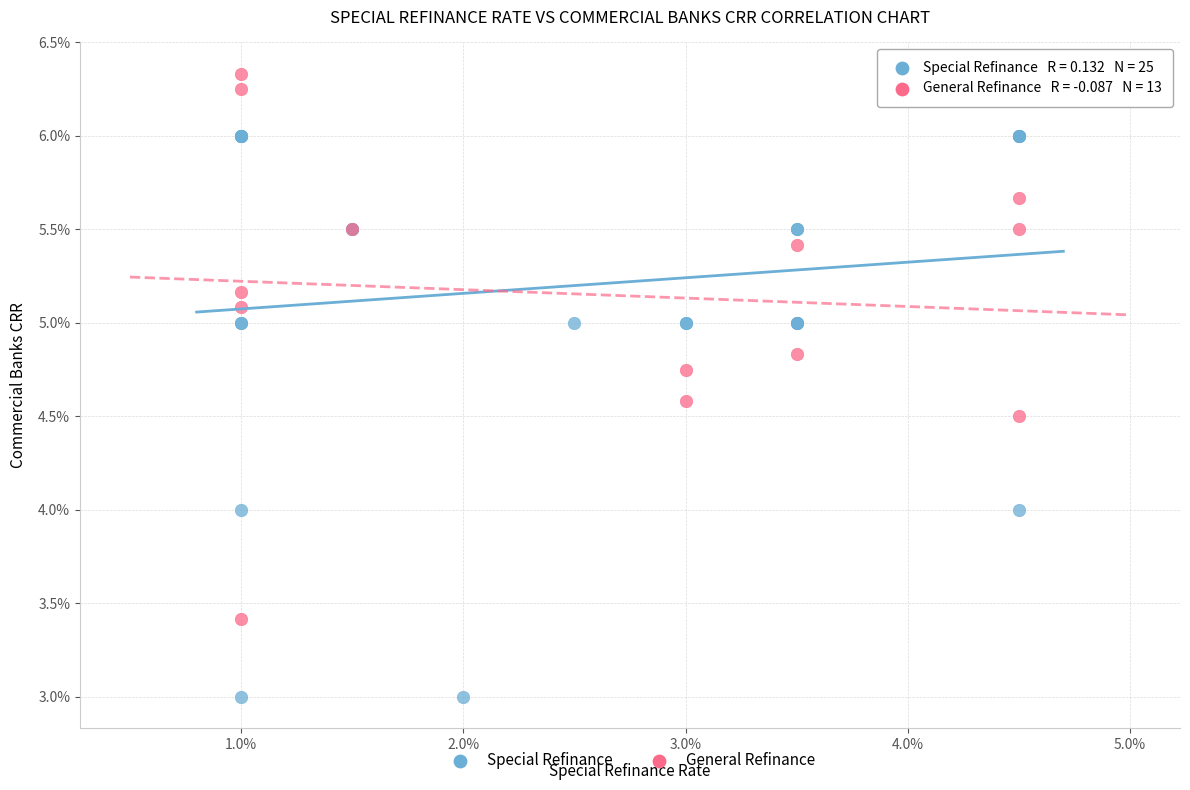

Which series contains the highest Y value?

General Refinance